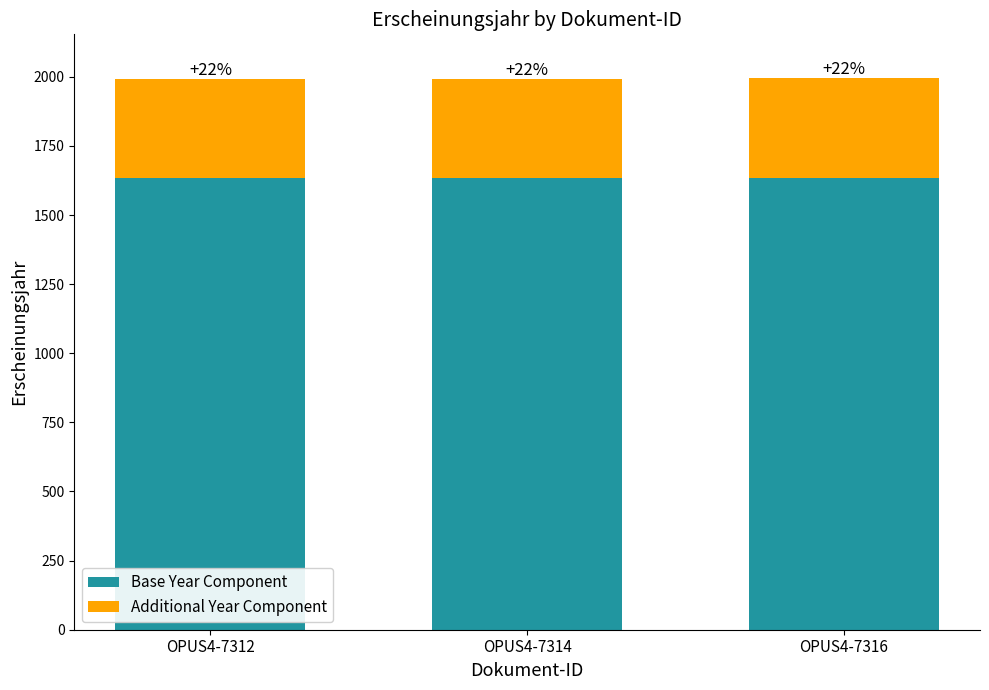

What are all the series names shown in the legend?

Base Year Component, Additional Year Component